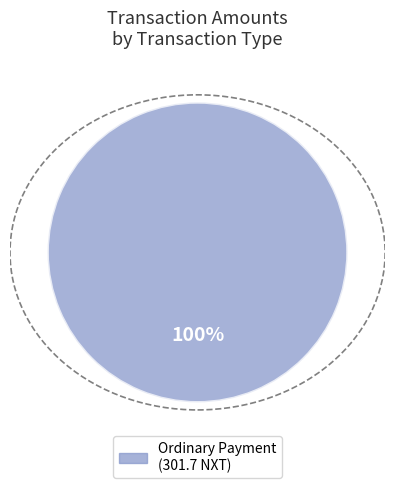

How many segments does this pie chart have?

1